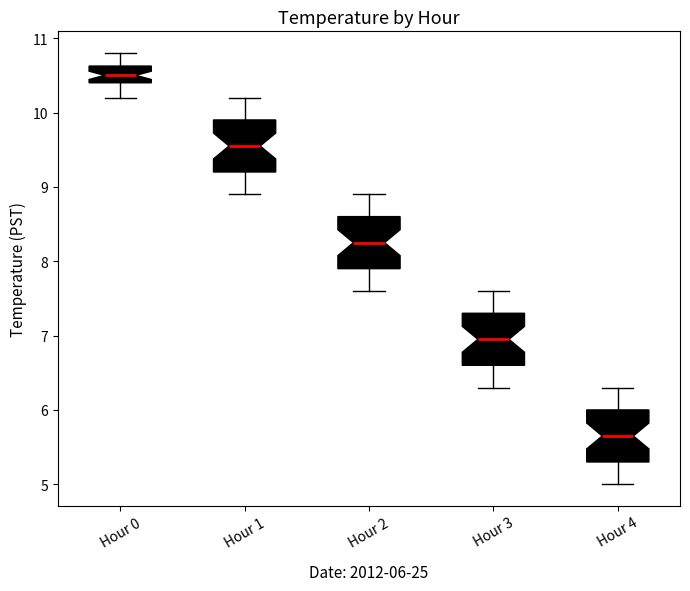

Which box has the lowest median line?

Hour 4